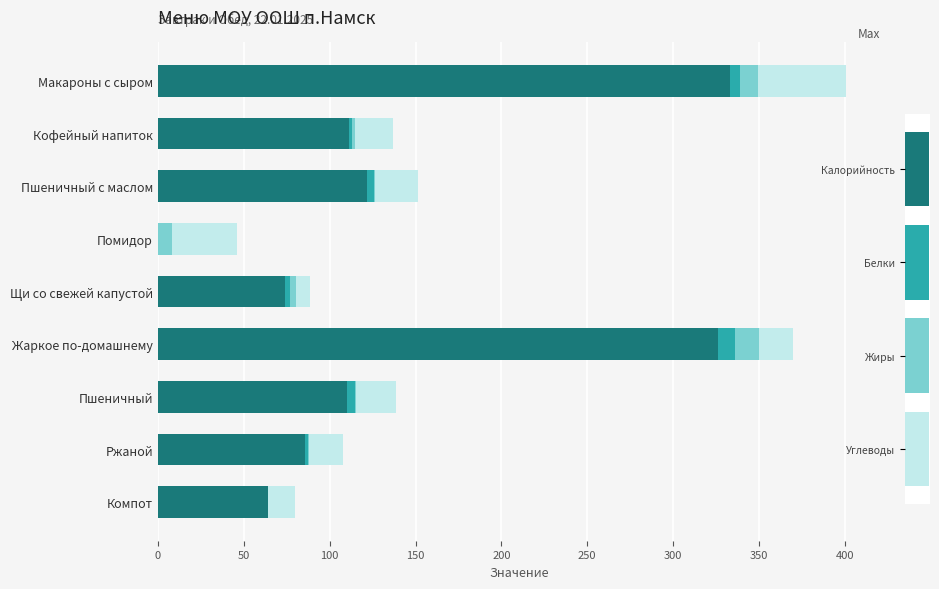

Which series has the largest total across all categories?

Калорийность